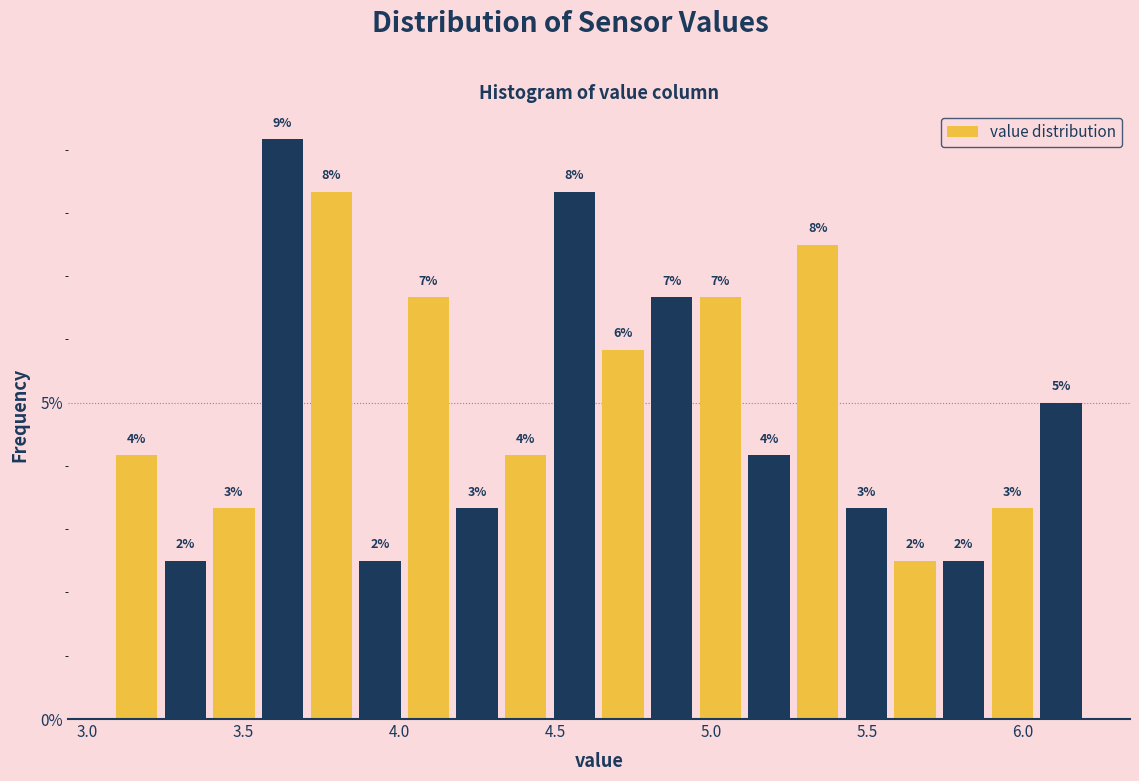

Read against the x-axis, roughly where is the centre of the tallest bar?

3.65